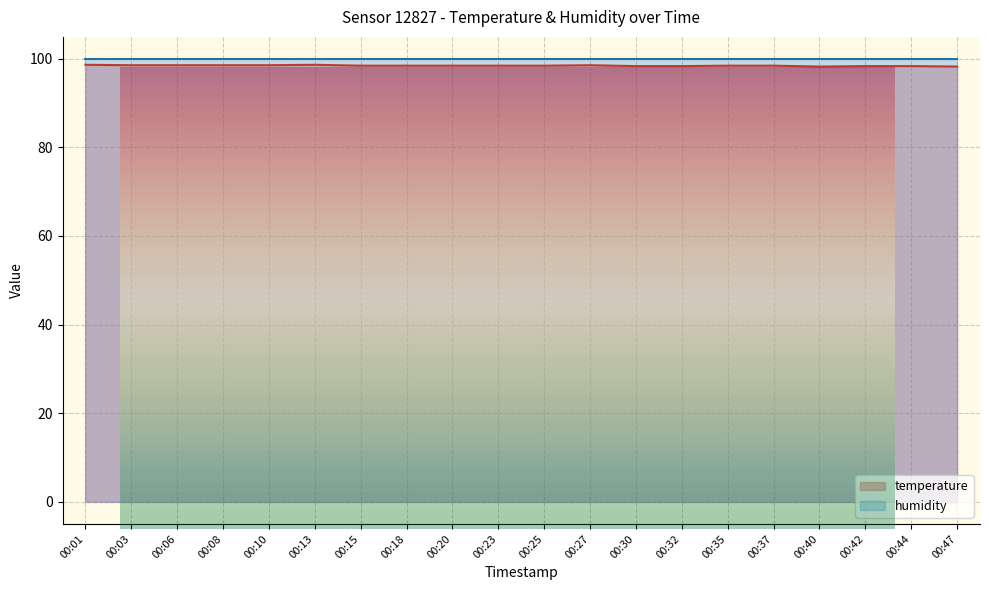

Approximately how many times larger is the value at 00:18 compared to 00:42?

1.0